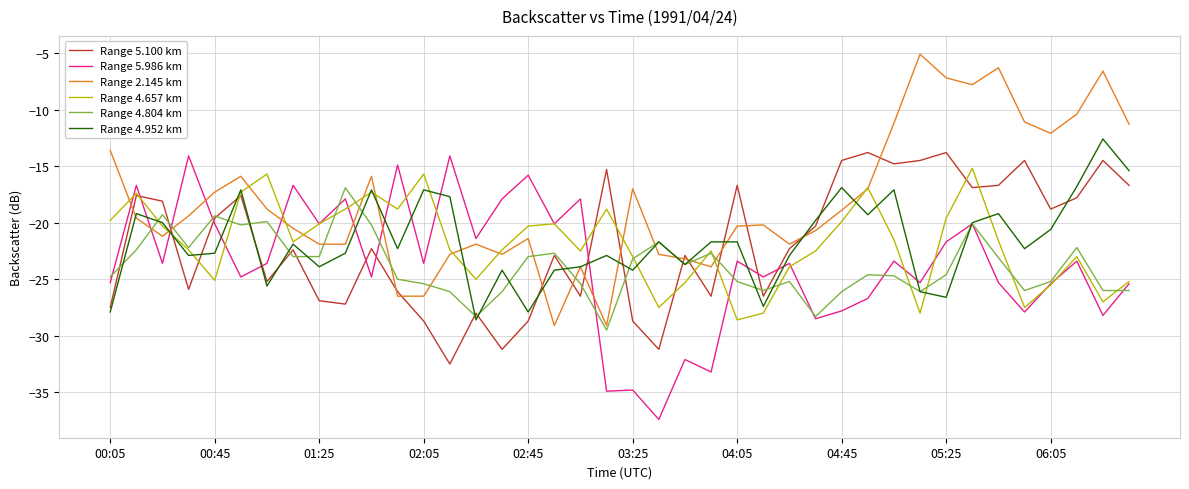

How many times do Range 2.145 km and Range 4.804 km cross each other?

12